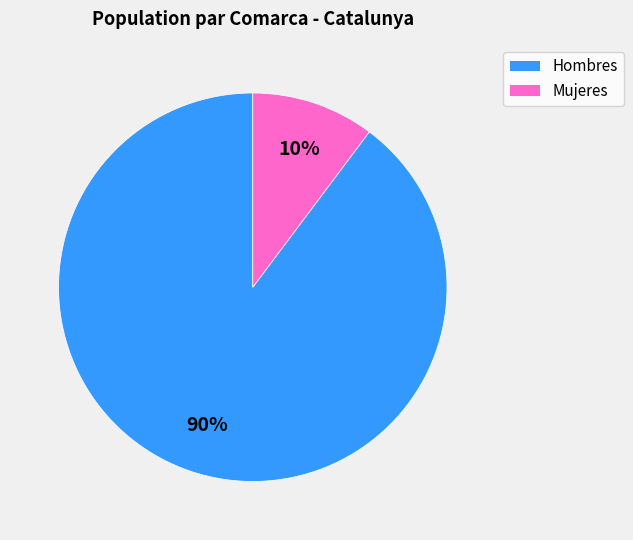

The Mujeres slice represents 10% of the pie. True or false?

True